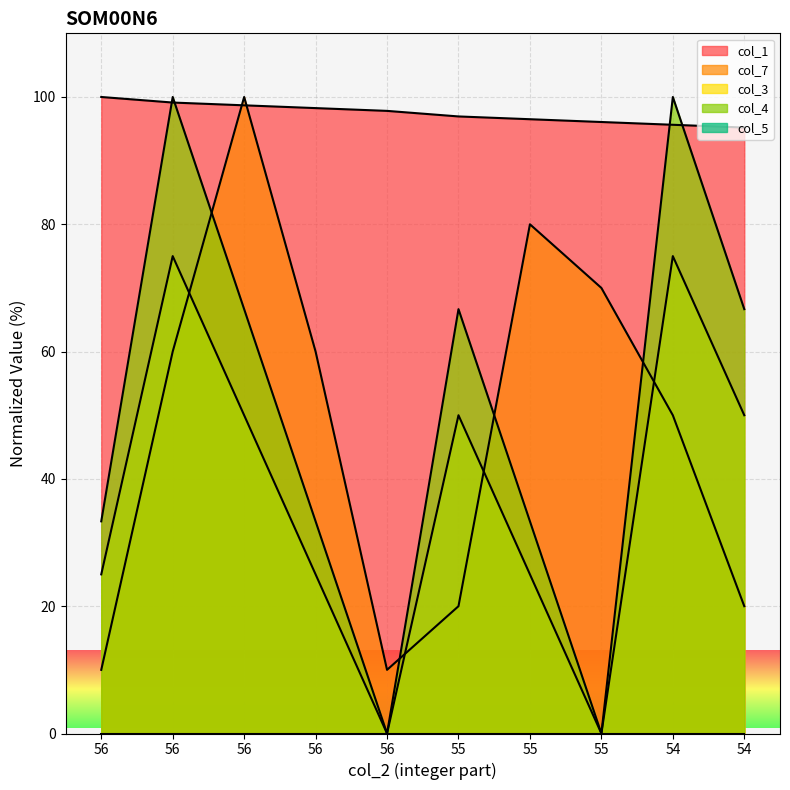

What is the difference between the second highest and minimum values in the col_1 series?

3.9